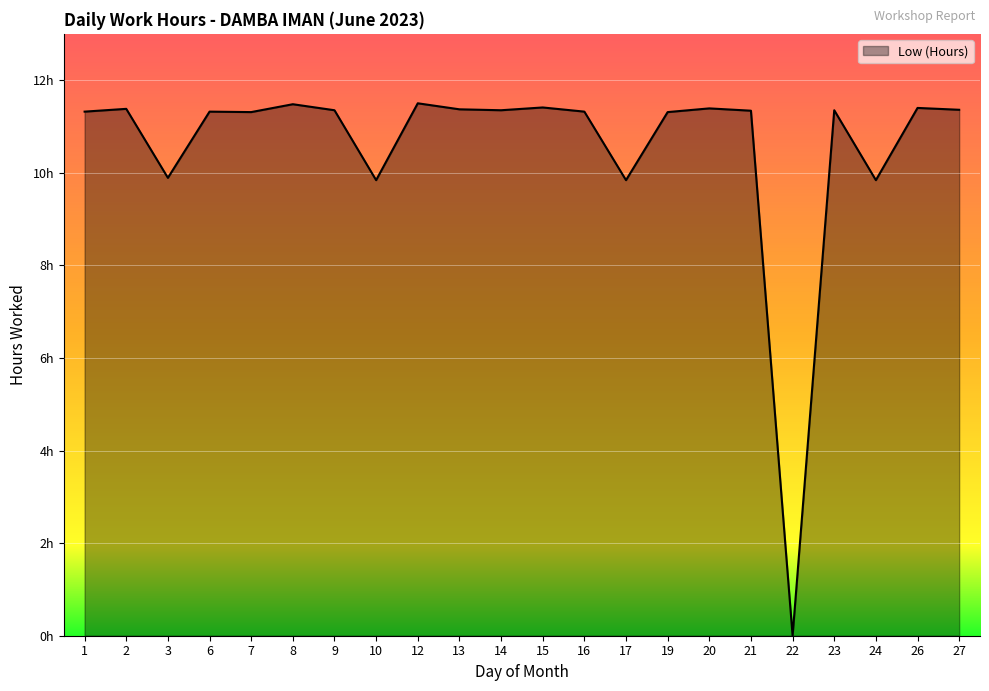

The value at 7 is 3.9. True or false?

False